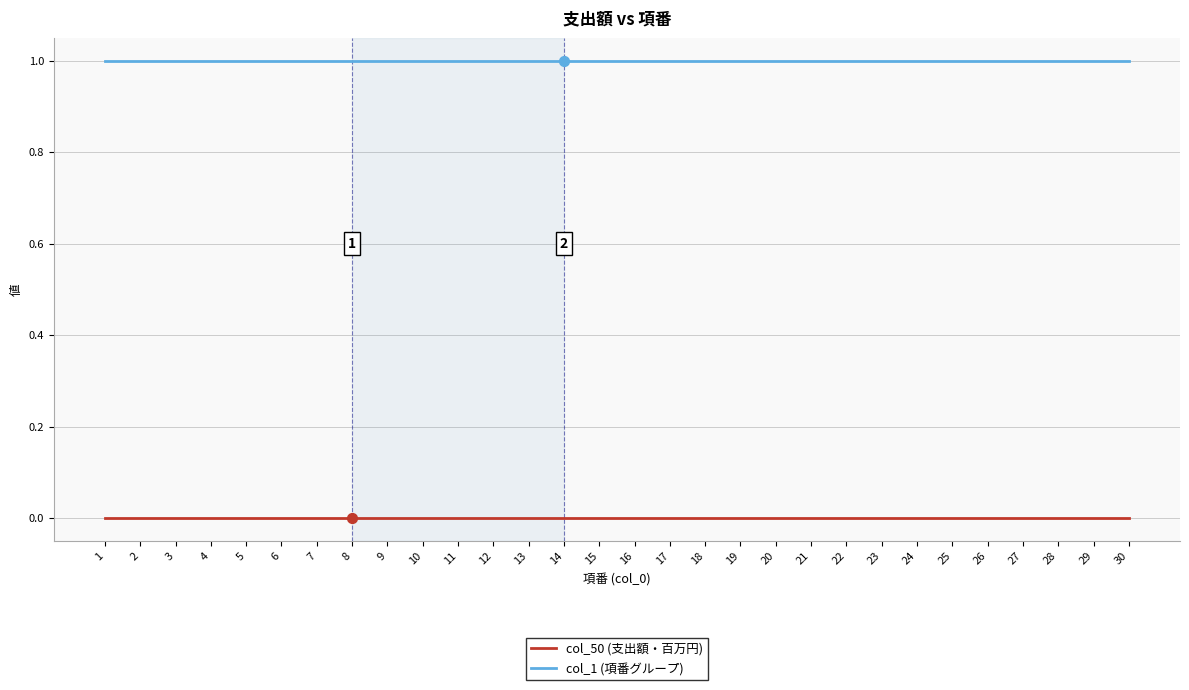

Which series has the largest total across all categories?

col_1 (項番グループ)